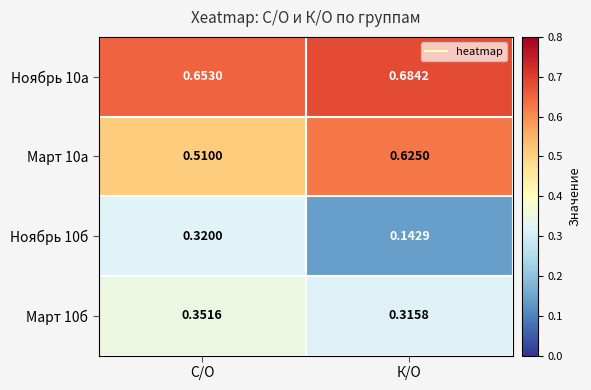

Rank the series by their maximum value, from highest to lowest.

Ноябрь 10а, Март 10а, Март 10б, Ноябрь 10б